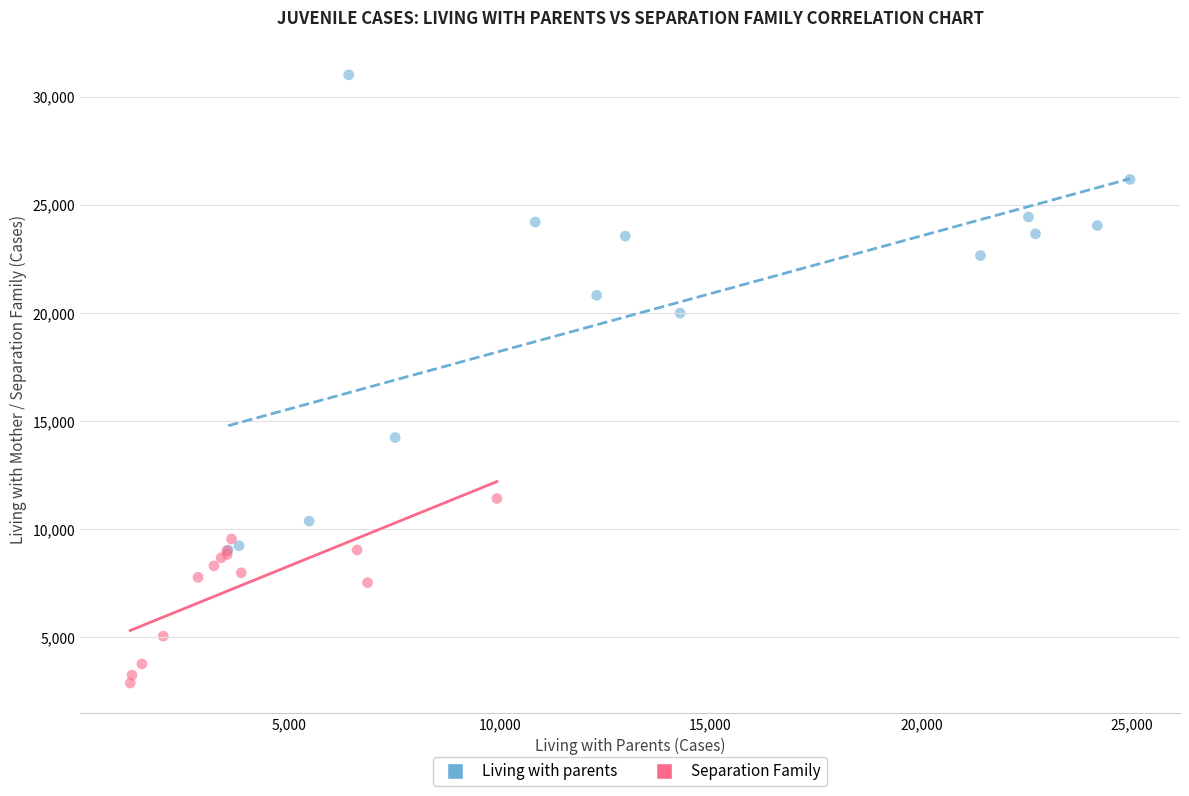

Which series has the largest Y range (max minus min)?

Living with parents